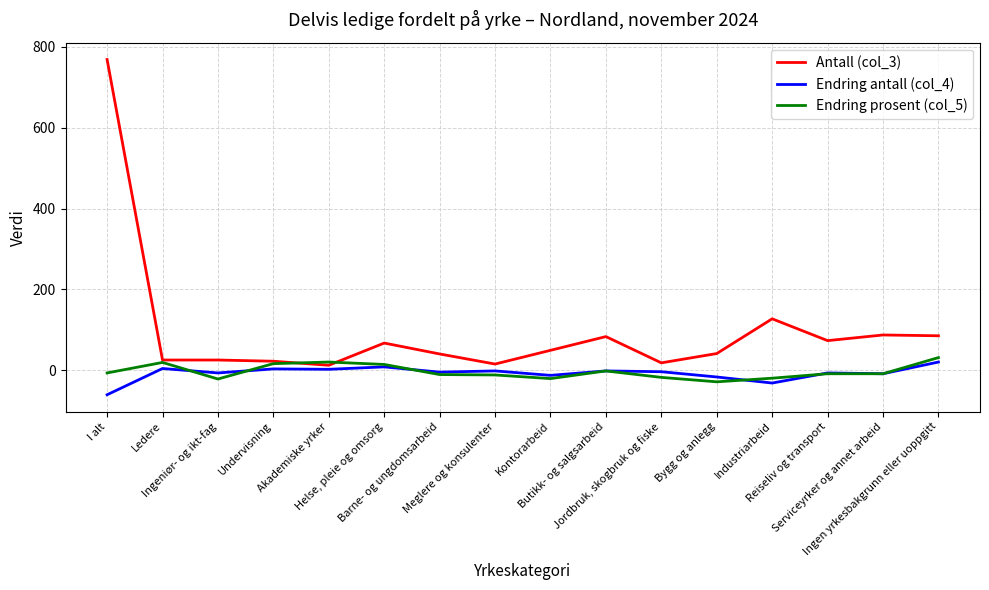

What is the smallest value displayed?

-61